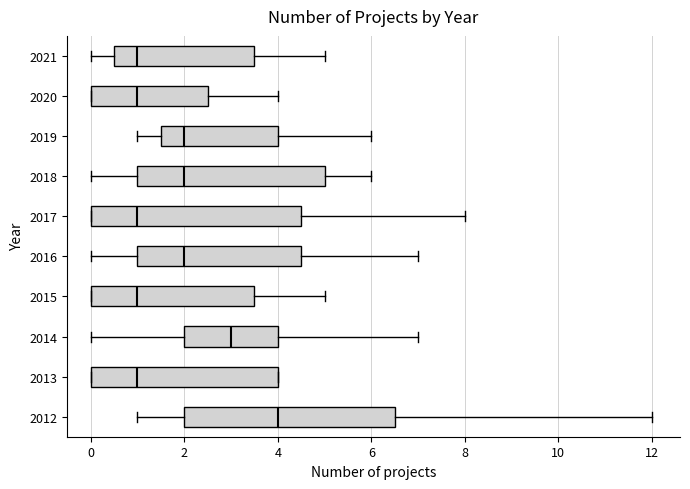

Reading bottom to top, read every box against the x-axis: the position of its median line, the range the box covers, and the ends of its whiskers. The values are not printed on the chart, so give them approximately, as read against the axis.

2012: median 4.0, box 2.0 to 6.6, whiskers 1.0 to 12.0
2013: median 1.0, box 0.0 to 4.0, whiskers 0.0 to 4.0
2014: median 3.0, box 2.0 to 4.0, whiskers 0.0 to 7.0
2015: median 1.0, box 0.0 to 3.6, whiskers 0.0 to 5.0
2016: median 2.0, box 1.0 to 4.6, whiskers 0.0 to 7.0
2017: median 1.0, box 0.0 to 4.6, whiskers 0.0 to 8.0
2018: median 2.0, box 1.0 to 5.0, whiskers 0.0 to 6.0
2019: median 2.0, box 1.6 to 4.0, whiskers 1.0 to 6.0
2020: median 1.0, box 0.0 to 2.6, whiskers 0.0 to 4.0
2021: median 1.0, box 0.6 to 3.6, whiskers 0.0 to 5.0